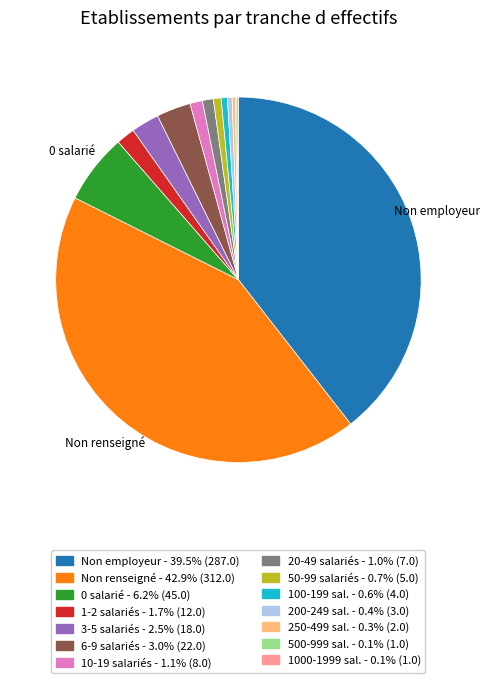

Is there a majority slice in this chart?

No